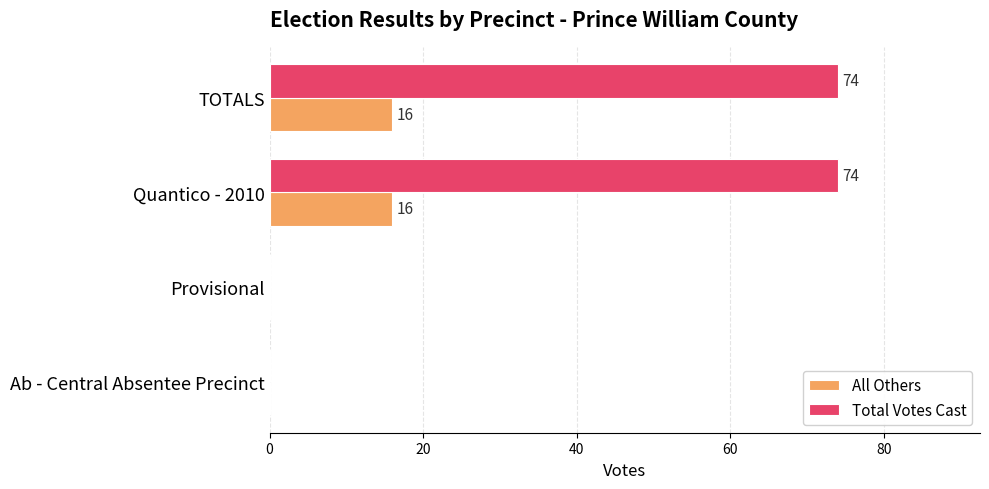

How many data points does each series have?

4